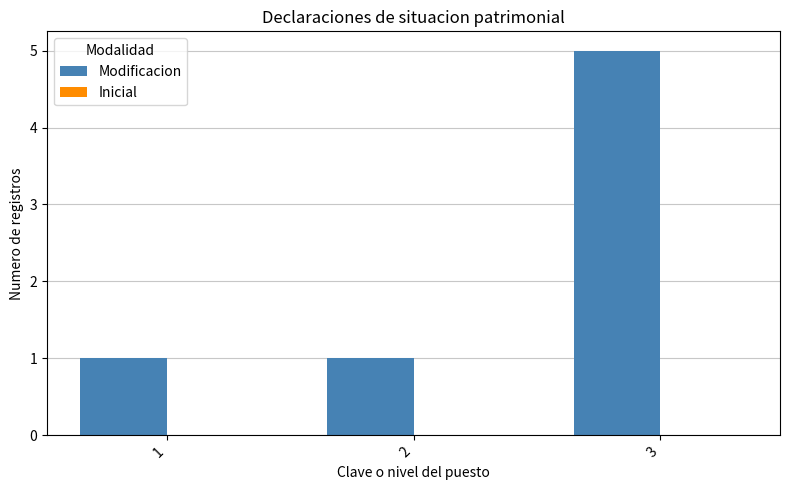

The chart shows a value of 0 at 2. True or false?

False